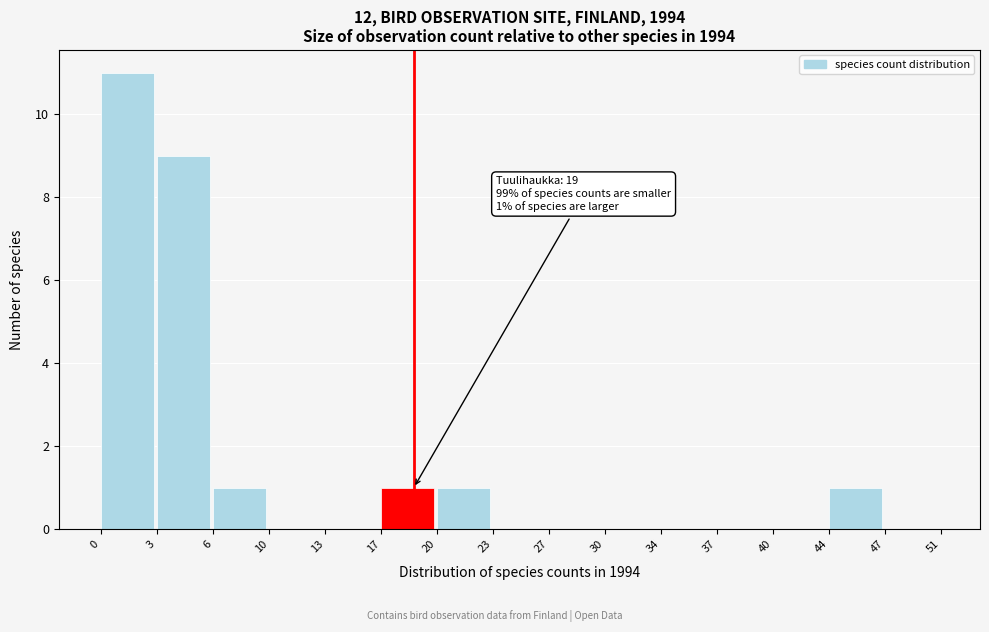

Reading right to left, transcribe all the data shown in this chart.

47=0	44=1	40=0	37=0	34=0	30=0	27=0	23=0	20=1	17=1	13=0	10=0	6=1	3=9	0=11